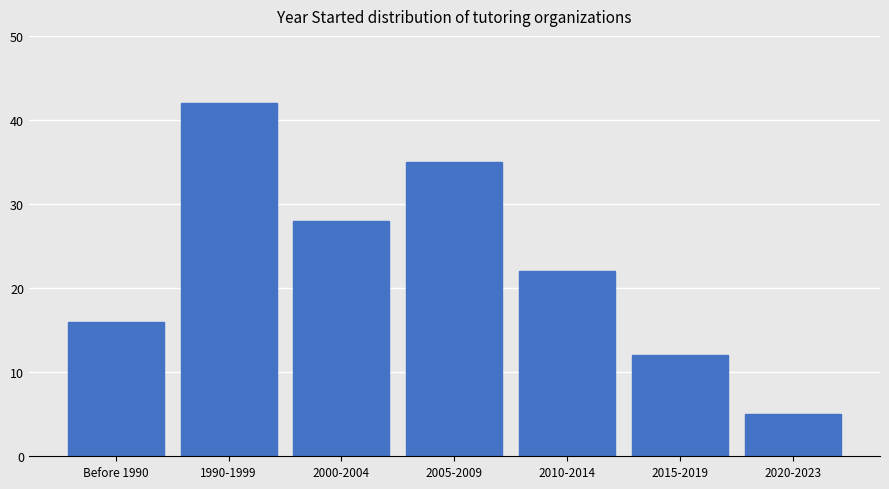

What position from the left is 2010-2014?

5